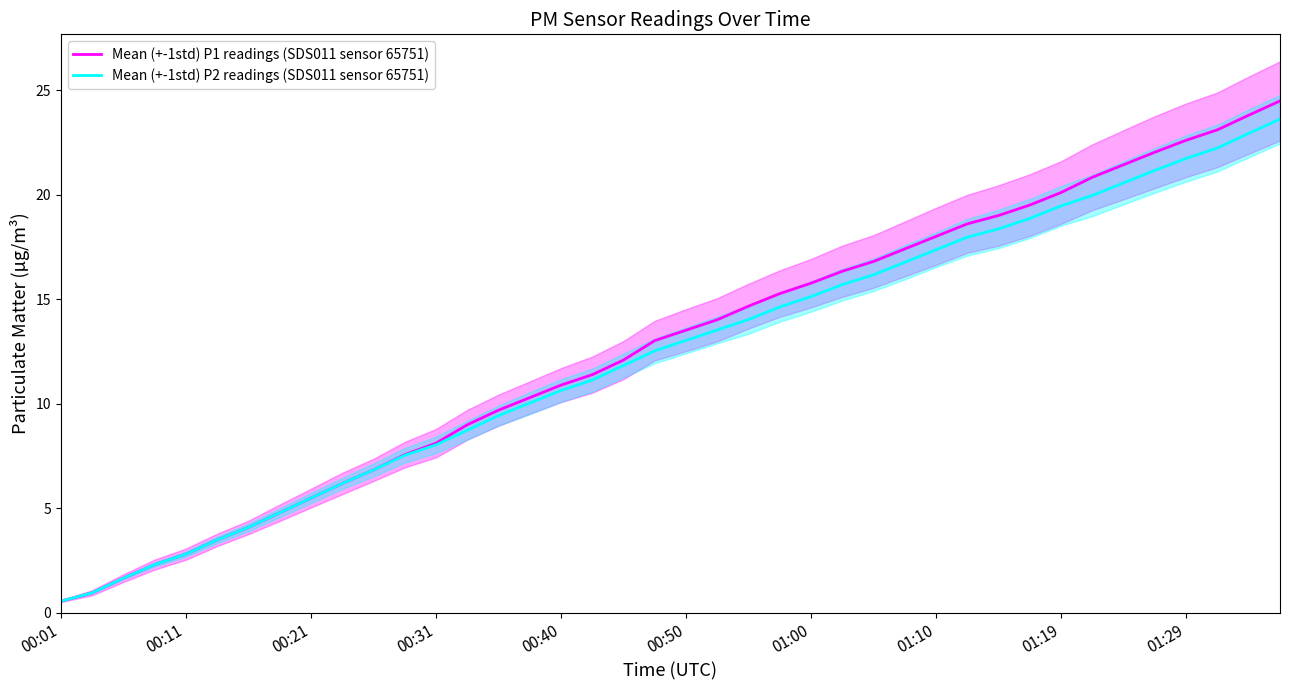

What is the minimum value for Mean (+-1std) P1 readings (SDS011 sensor 65751)?

0.6